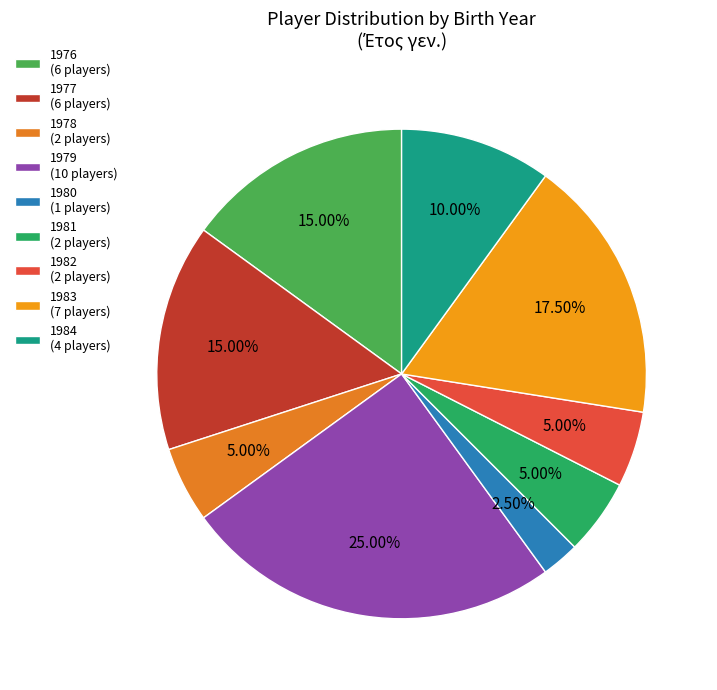

Which slice is the smallest?

1980 (1 players)